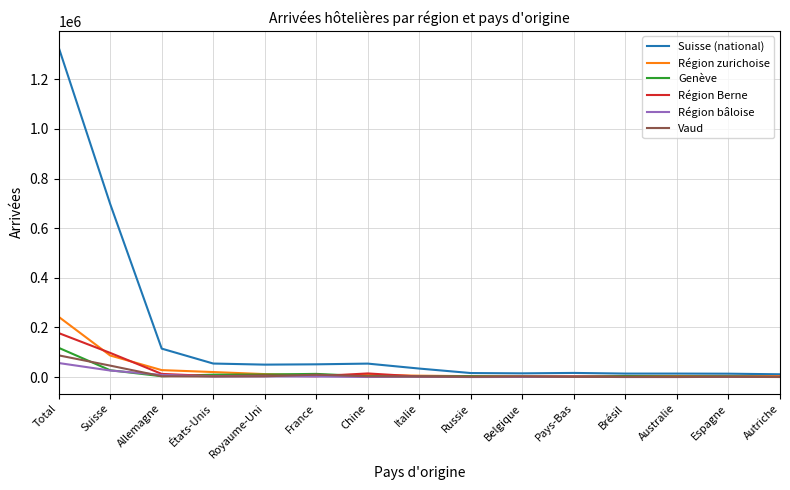

True or false: Suisse (national) has more than 0 interior local peaks.

True